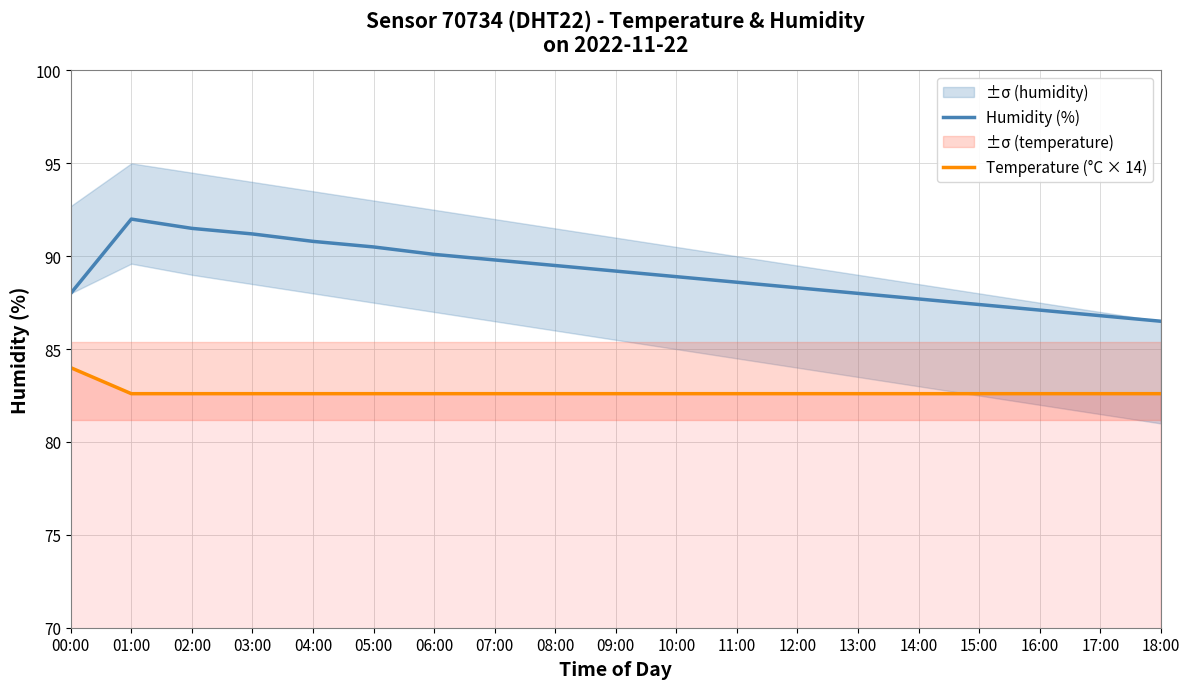

Which series has the largest range (max minus min)?

Humidity (%)